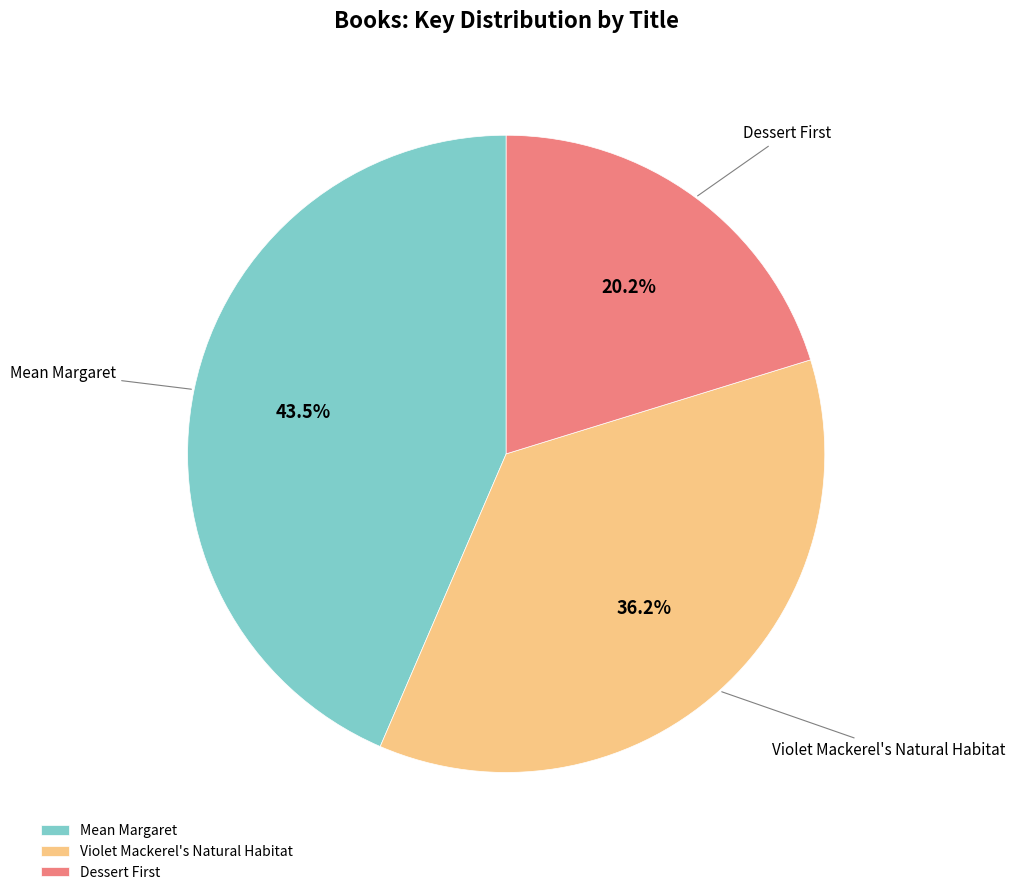

Is Violet Mackerel's Natural Habitat the majority of the pie?

No